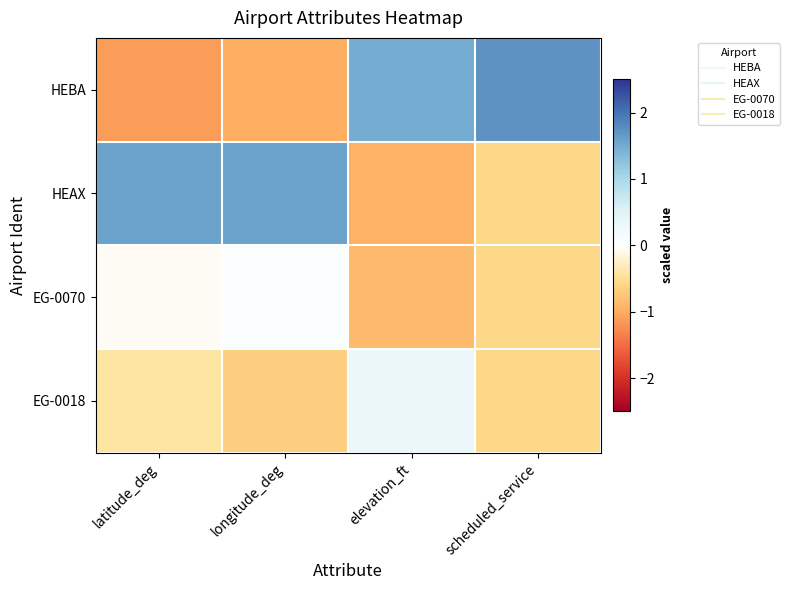

At how many categories does at least one series exceed 0?

4